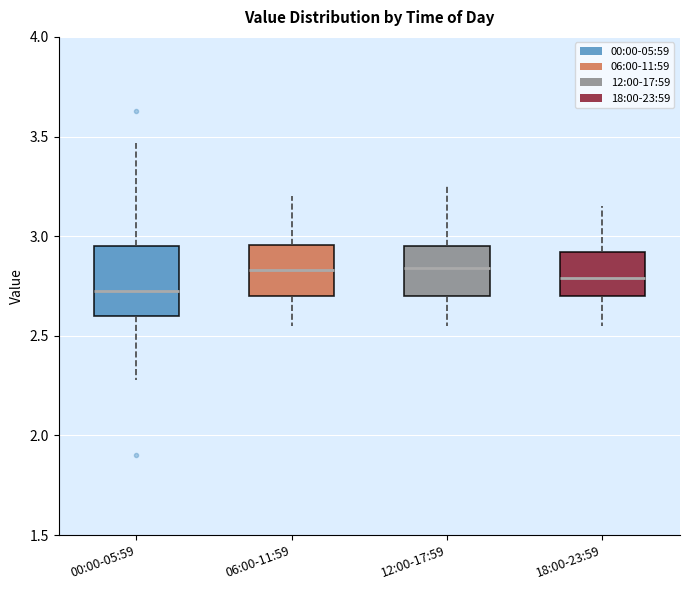

Where does the median line of the box for 06:00-11:59 sit on the y-axis? The values are not printed on the chart, so give them approximately, as read against the axis.

2.85